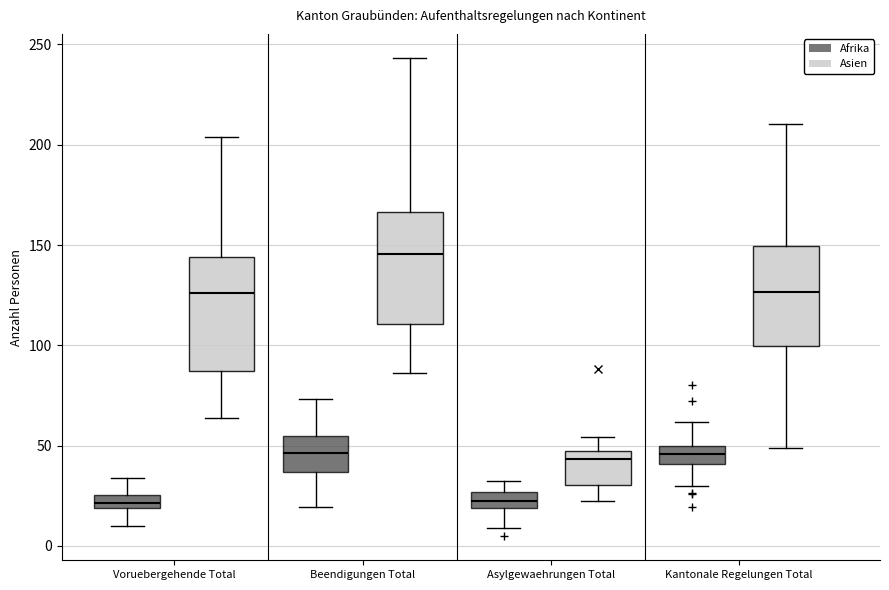

Where is the upper edge of the box for Asylgewaehrungen Total (Afrika) on the y-axis? The values are not printed on the chart, so give them approximately, as read against the axis.

25